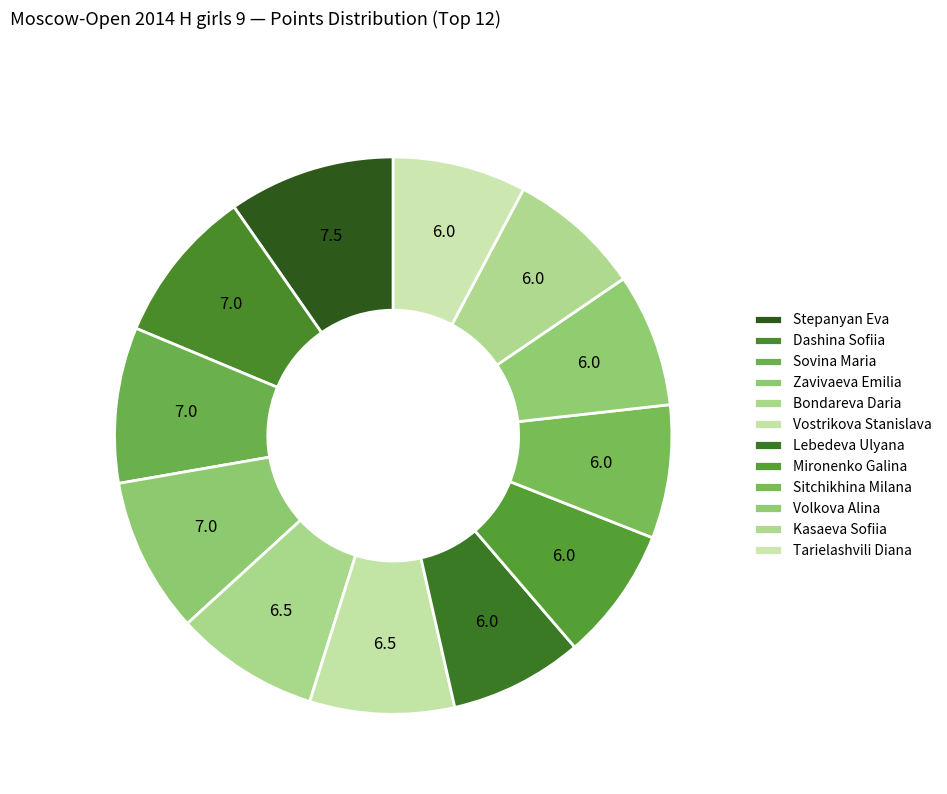

What percentage do Dashina Sofiia and Vostrikova Stanislava together represent?

17.4%